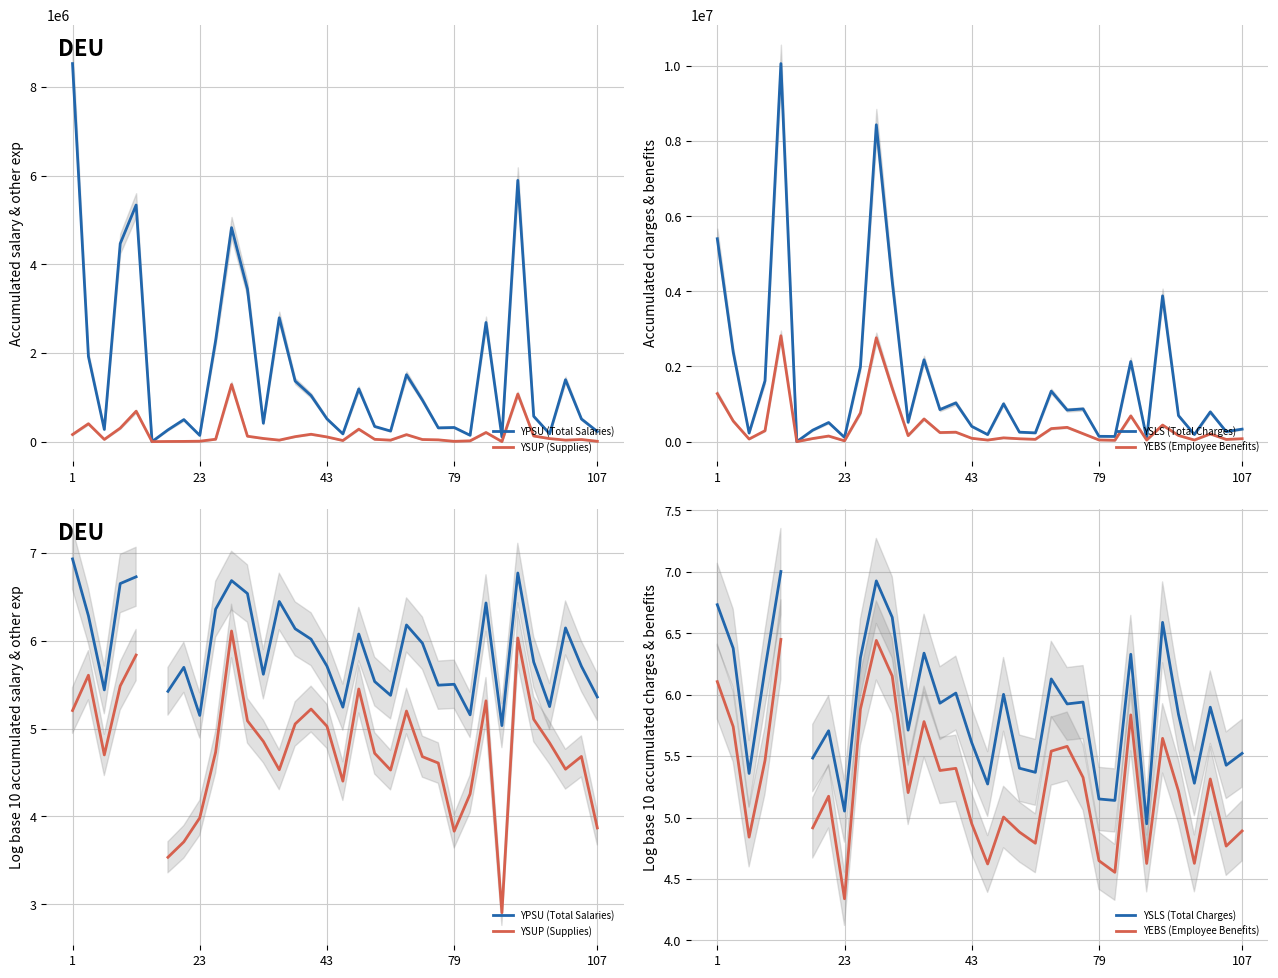

What is the value of the YSLS (Total Charges) point at the 9th from the left?

5.1